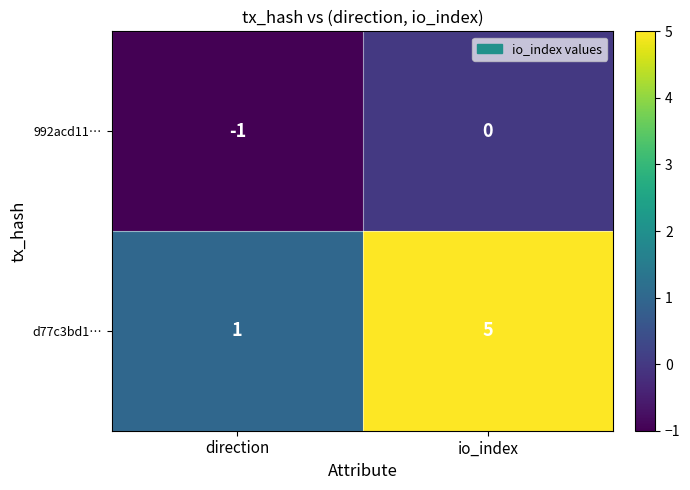

The value of 992acd11… at direction is 0. True or false?

False